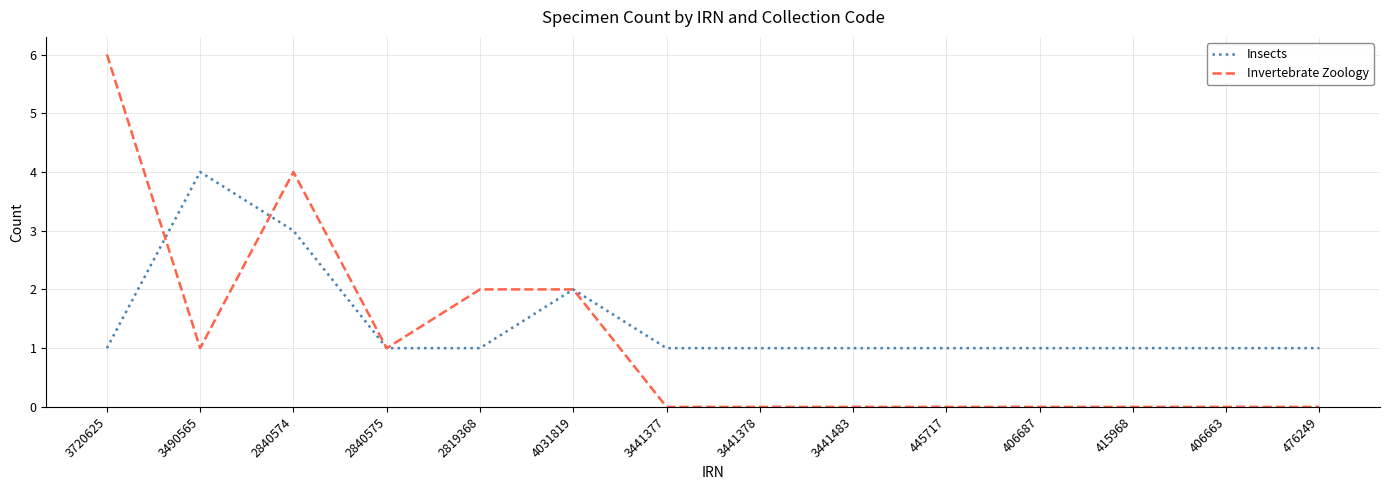

Which series has the widest spread of values?

Invertebrate Zoology